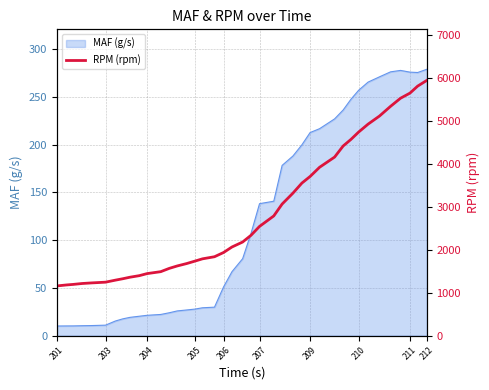

The MAF (g/s) series shows 56.6 at 211. True or false?

False